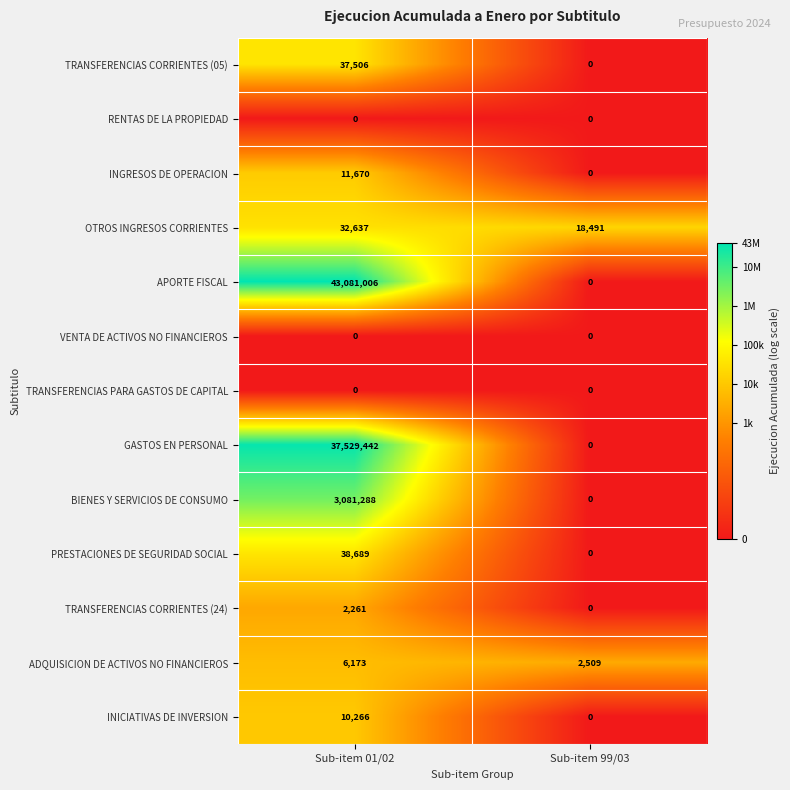

List the labels in order of ADQUISICION DE ACTIVOS NO FINANCIEROS value, largest first.

Sub-item 01/02, Sub-item 99/03